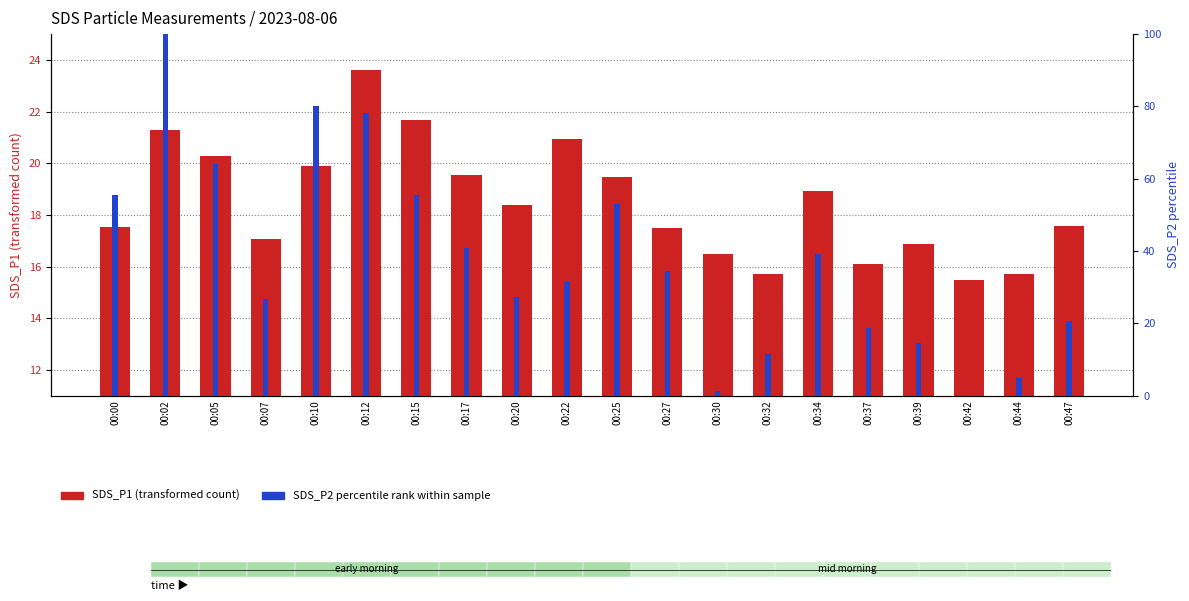

What are all the series names shown in the legend?

SDS_P1 (transformed count), SDS_P2 percentile rank within sample